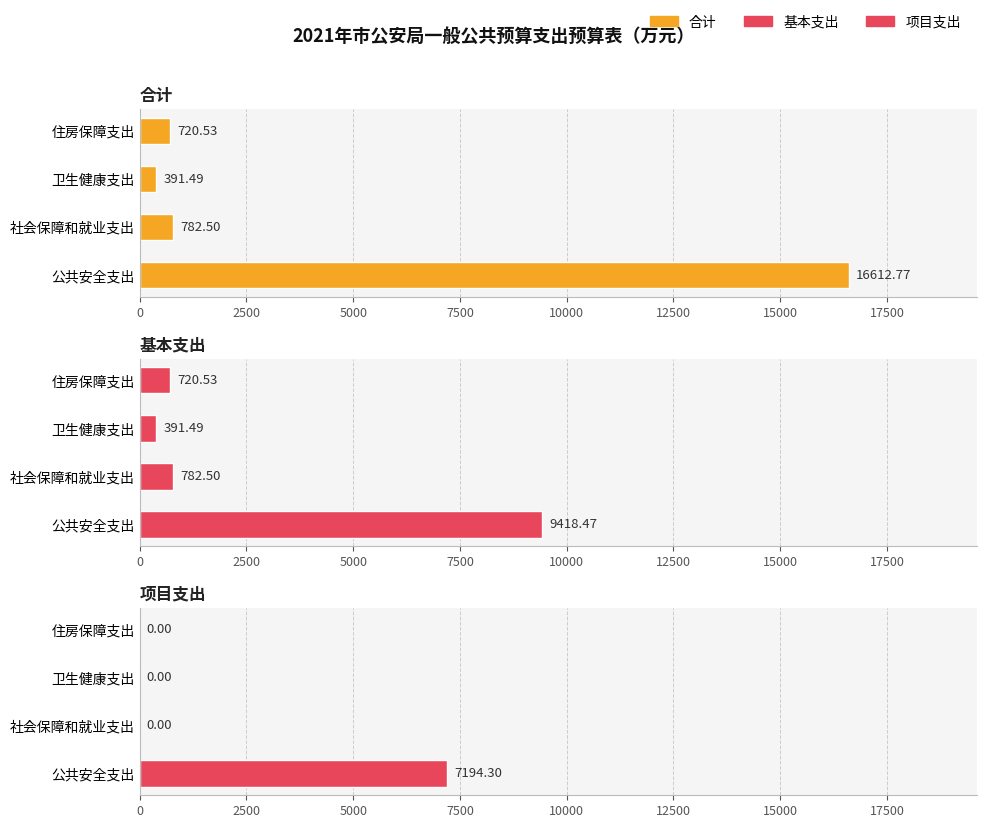

Rank the series at 住房保障支出 from highest to lowest value.

合计, 基本支出, 项目支出